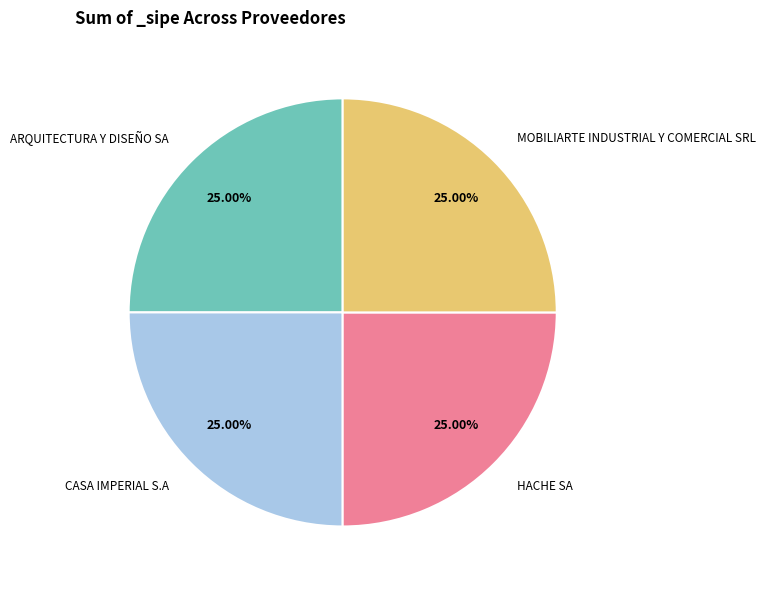

To the nearest percent, what is the average slice percentage?

25%